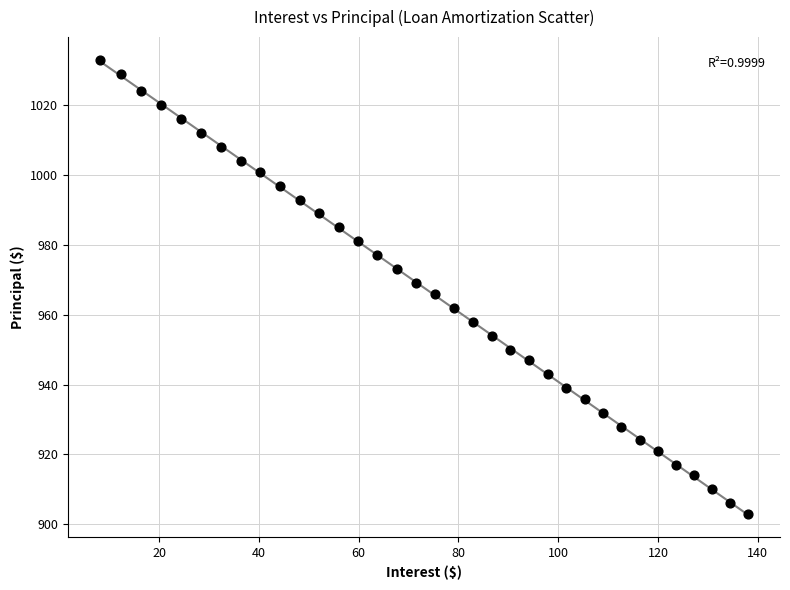

What is the range of Y values (max minus min)?

130